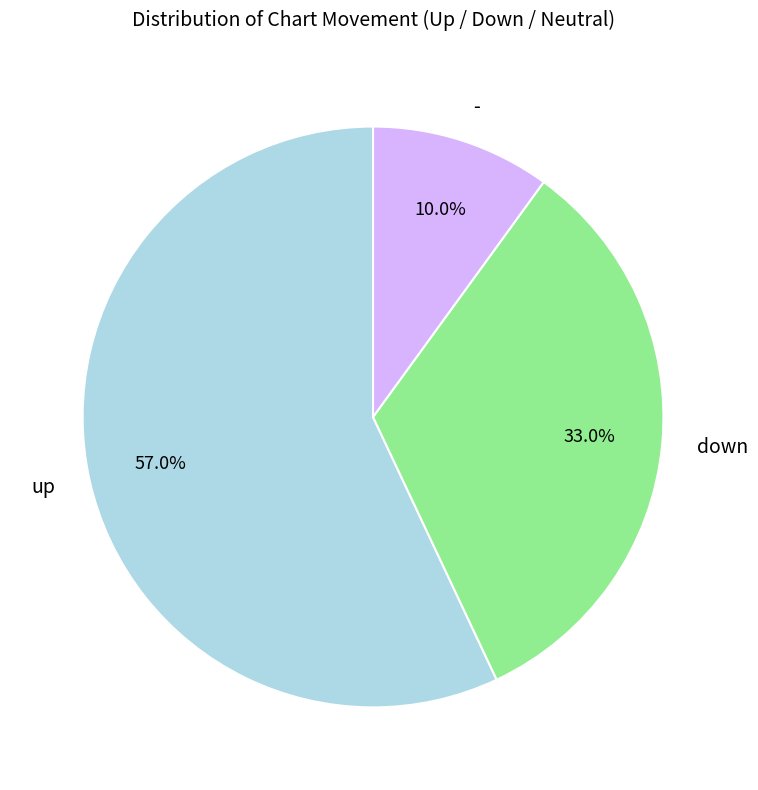

What is the smallest slice in the pie chart?

-